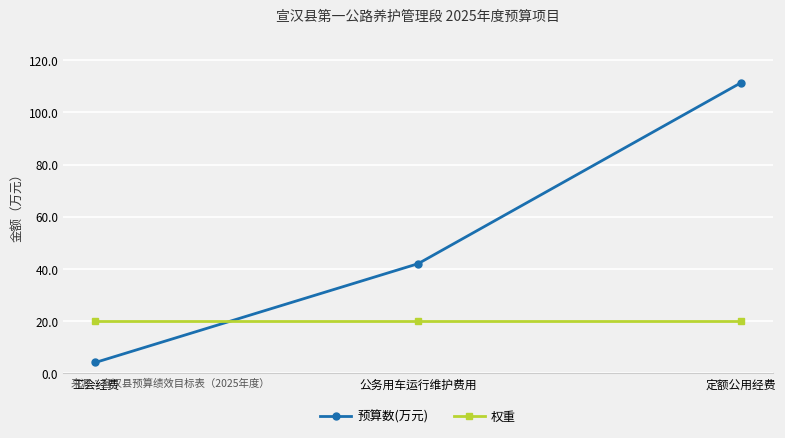

What is the total value across all series at 公务用车运行维护费用?

62.0